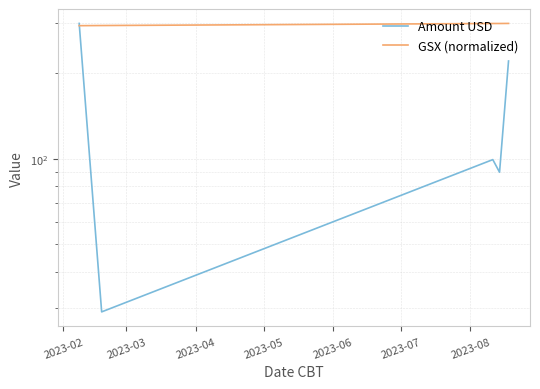

What is the value of the Amount USD point at the 2nd from the left?

29.0